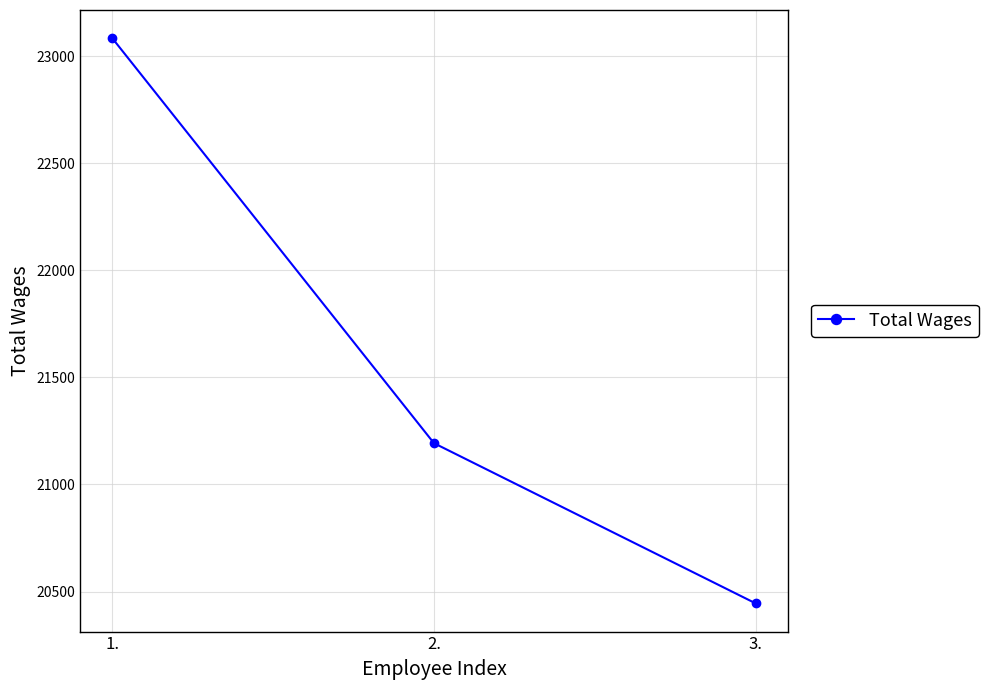

The value at 3. is 8124. True or false?

False